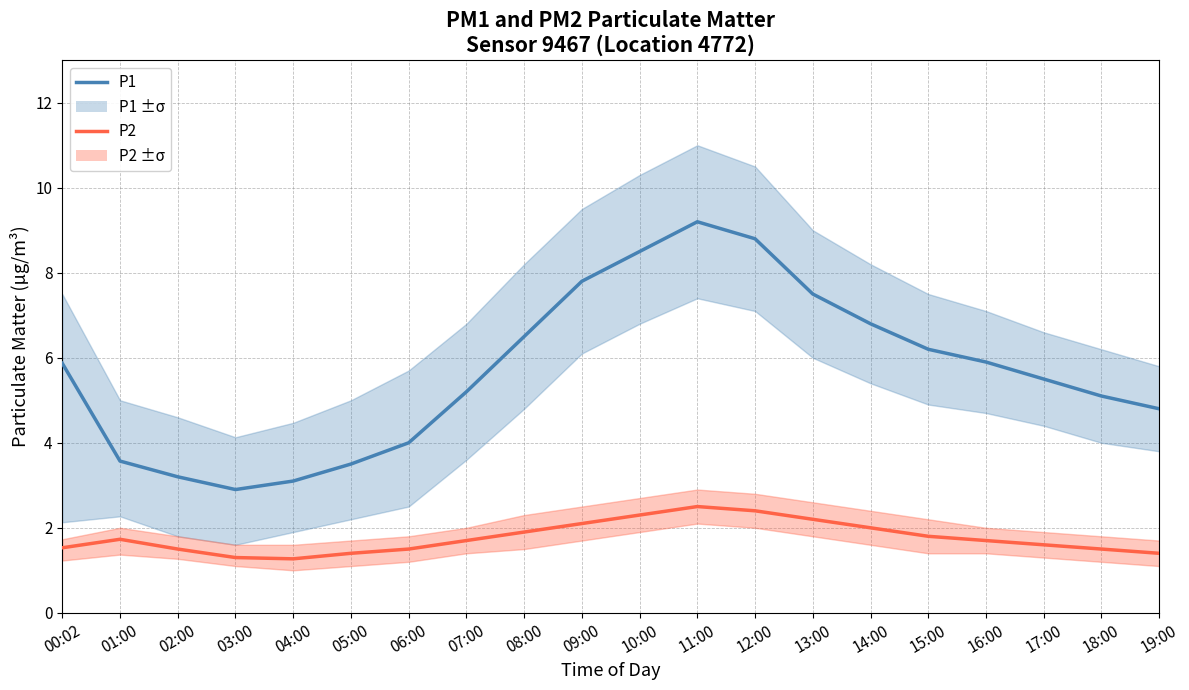

Where is the first local maximum for P2?

01:00